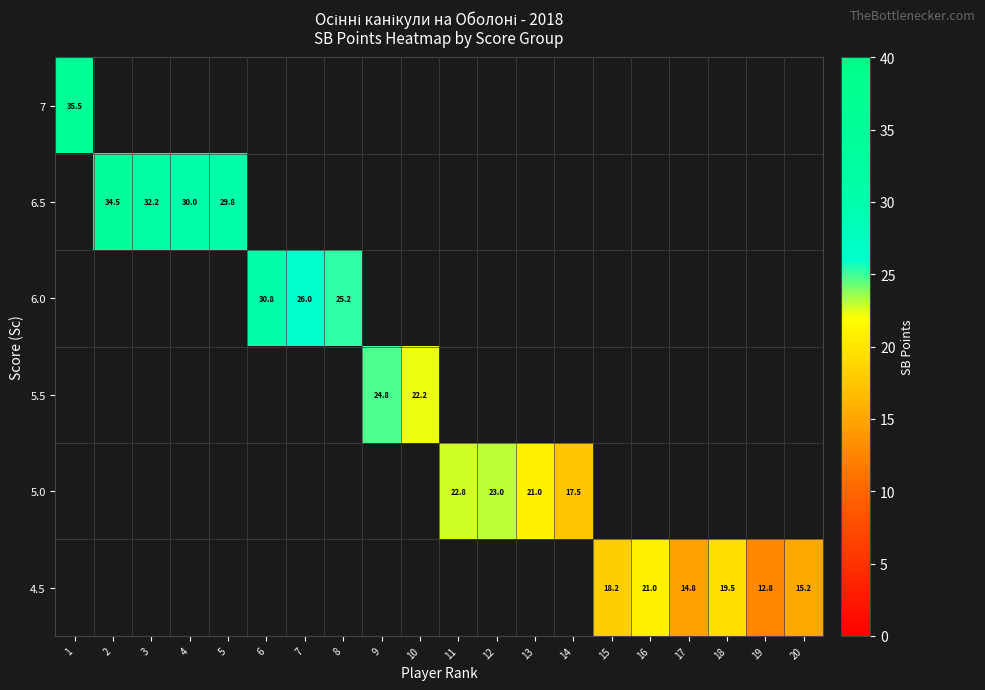

Is it true that 4.5 equals 9.8 at 16?

False